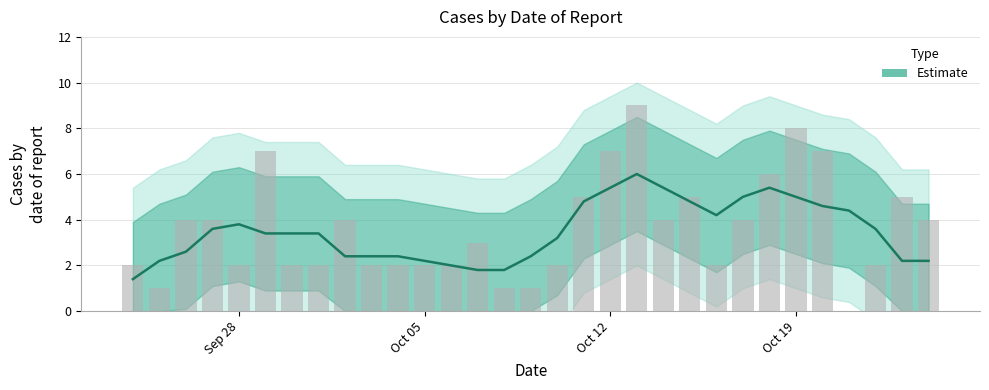

List the labels in order of value, largest first.

2020-10-13, 2020-10-19, 2020-09-29, 2020-10-12, 2020-10-20, 2020-10-18, 2020-10-11, 2020-10-15, 2020-10-23, 2020-09-26, 2020-09-27, 2020-10-02, 2020-10-14, 2020-10-17, 2020-10-24, 2020-10-07, 2020-09-24, 2020-09-28, 2020-09-30, 2020-10-01, 2020-10-03, 2020-10-04, 2020-10-05, 2020-10-06, 2020-10-10, 2020-10-16, 2020-10-22, 2020-09-25, 2020-10-08, 2020-10-09, 2020-10-21